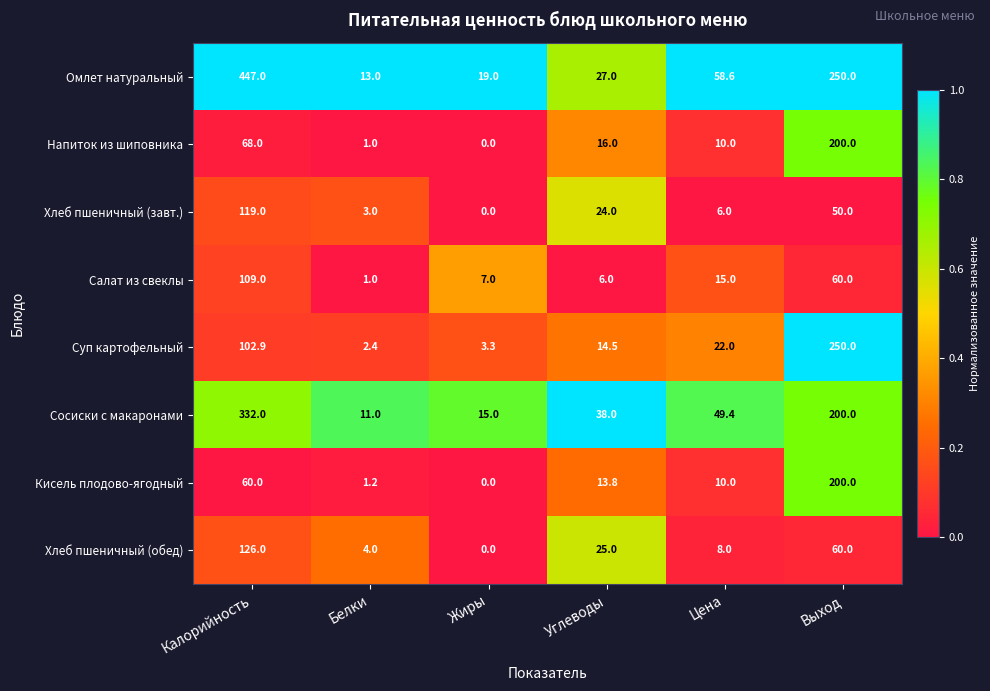

Rank the series at Углеводы from lowest to highest value.

Салат из свеклы, Кисель плодово-ягодный, Суп картофельный, Напиток из шиповника, Хлеб пшеничный (завт.), Хлеб пшеничный (обед), Омлет натуральный, Сосиски с макаронами